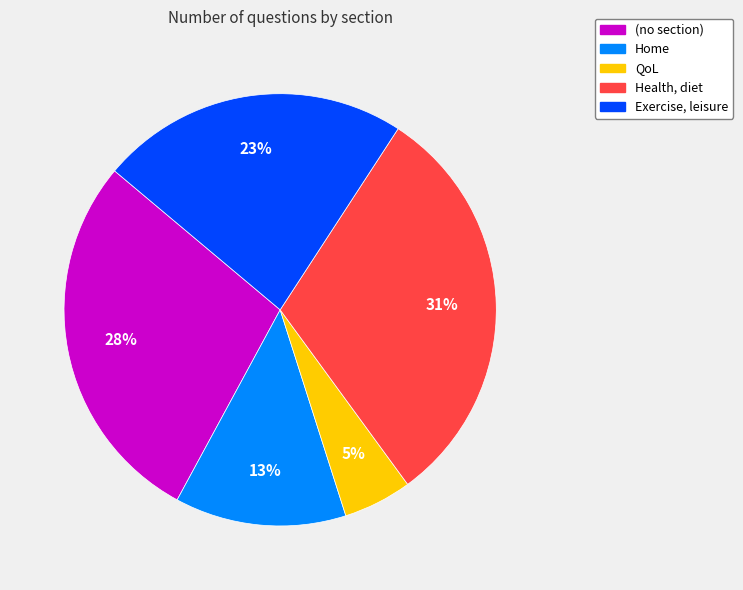

Does Health, diet account for over 50% of the chart?

No